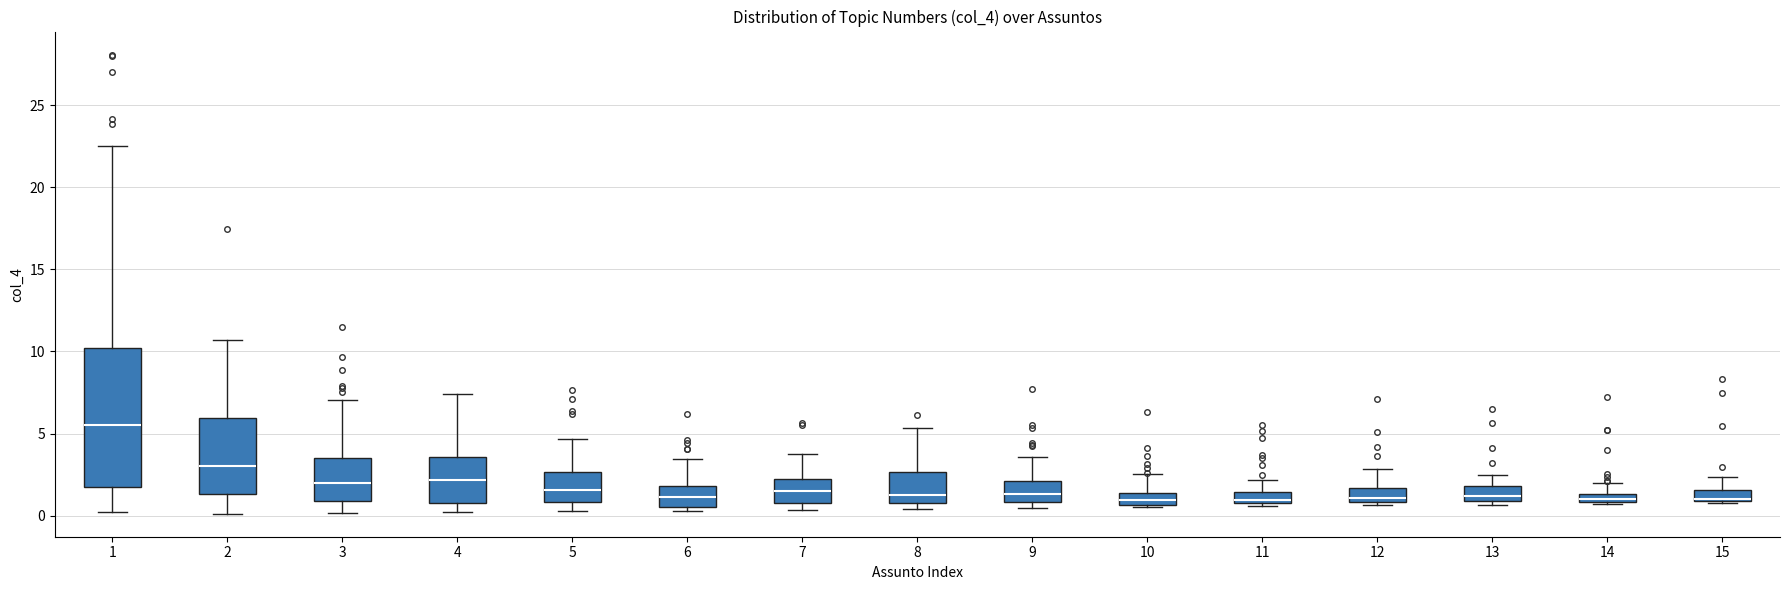

Comparing the boxes themselves (not the whiskers), which one is the tallest?

1